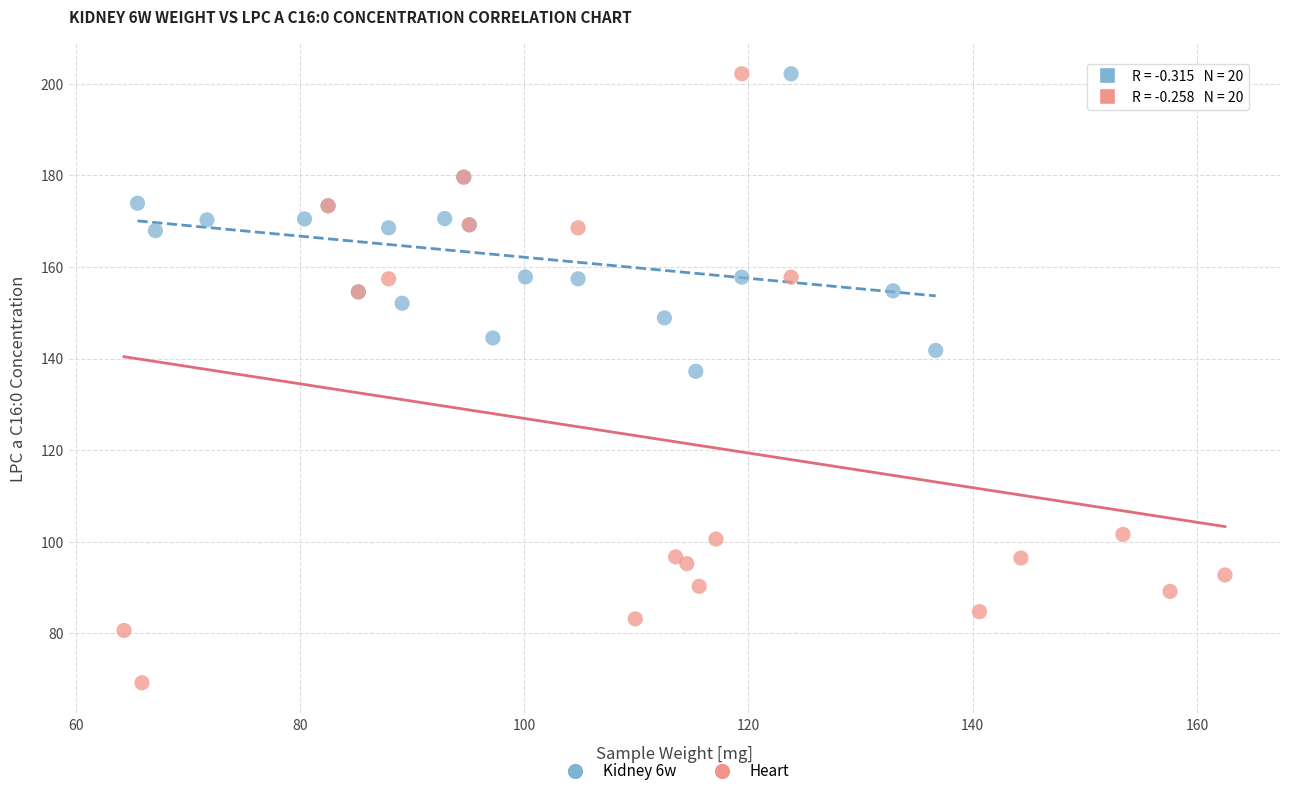

Which series contains the lowest Y value?

Heart